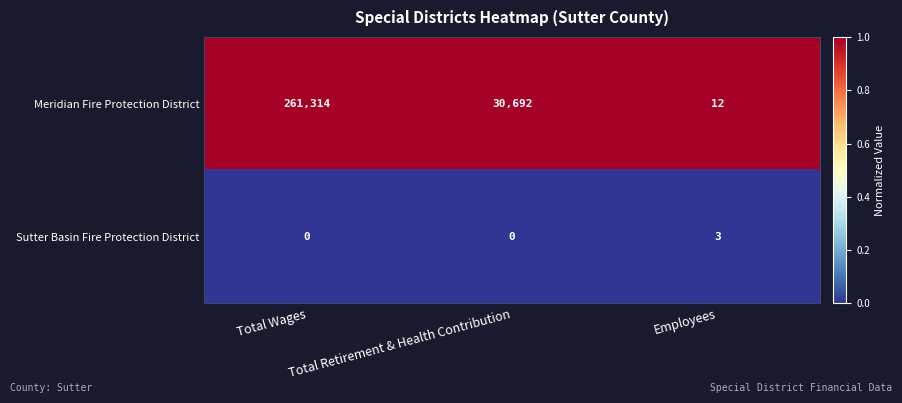

Which series has the widest spread of values?

Meridian Fire Protection District